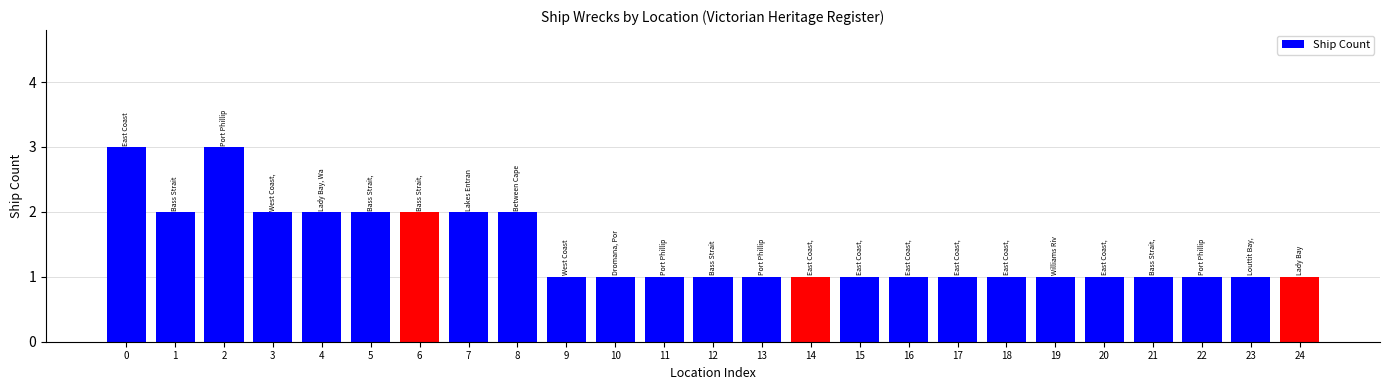

Count the number of data series in this chart.

1